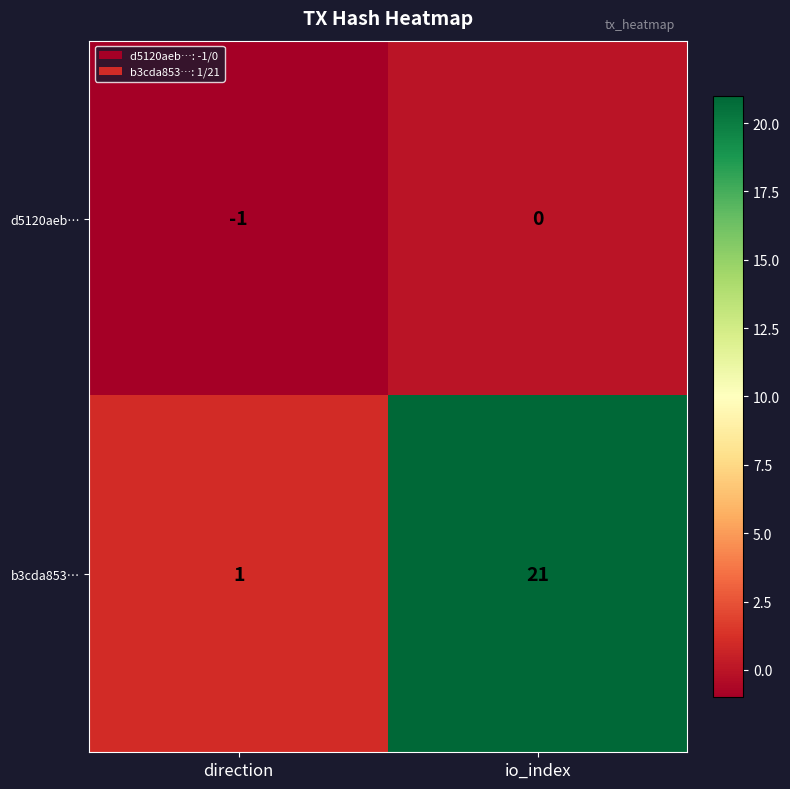

The d5120aeb… series shows -1 at io_index. True or false?

False